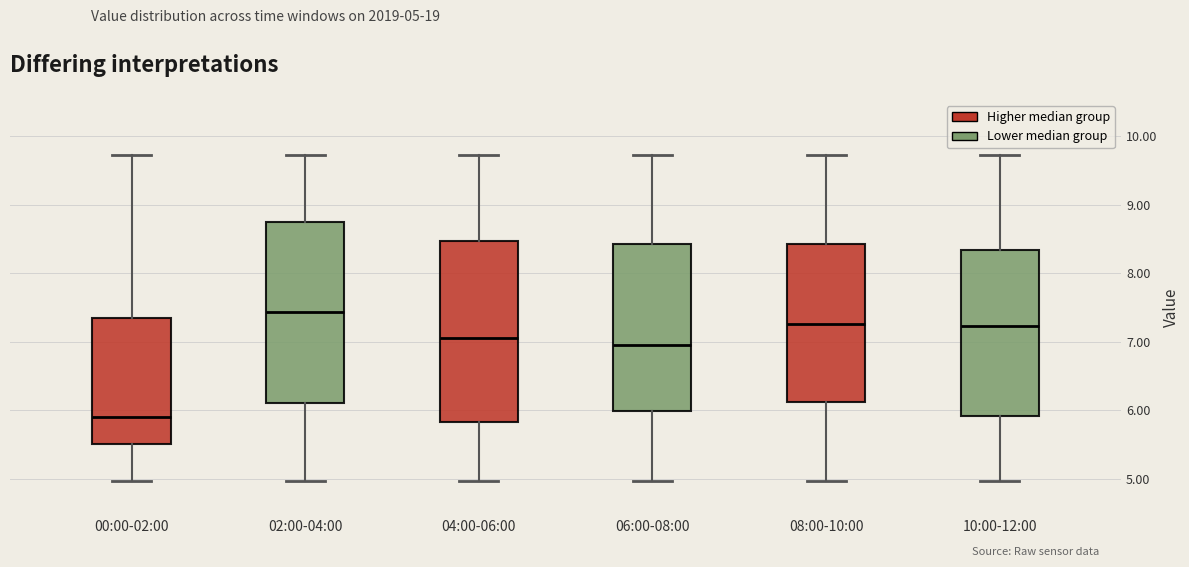

Which box has the lowest median line?

00:00-02:00